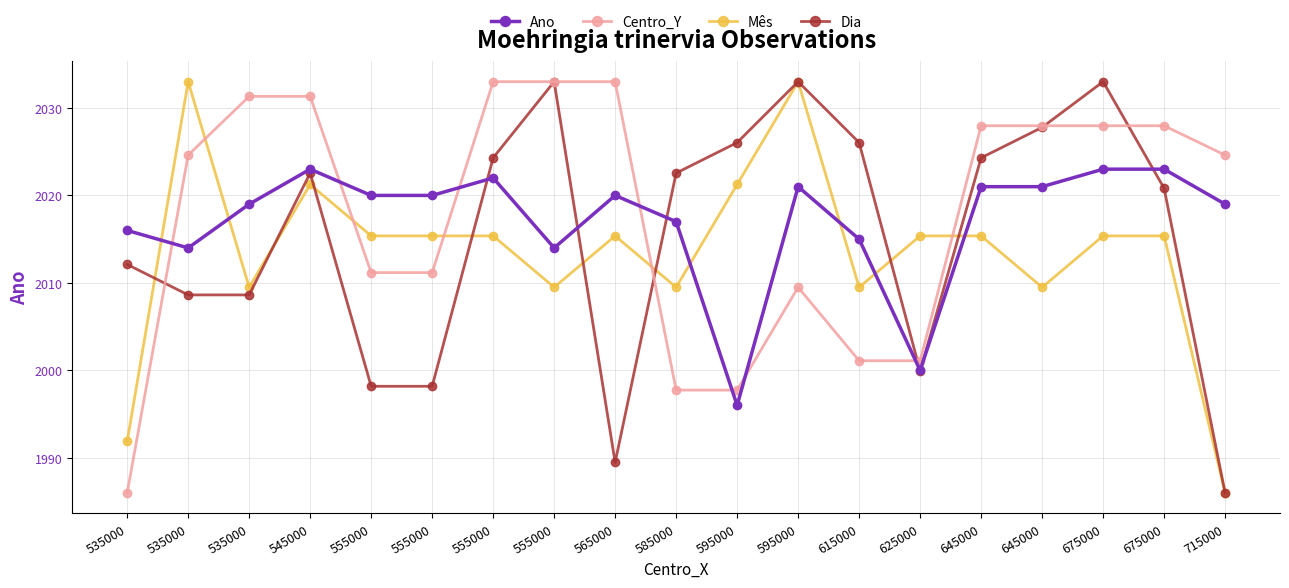

What are all the series names shown in the legend?

Ano, Centro_Y, Mês, Dia